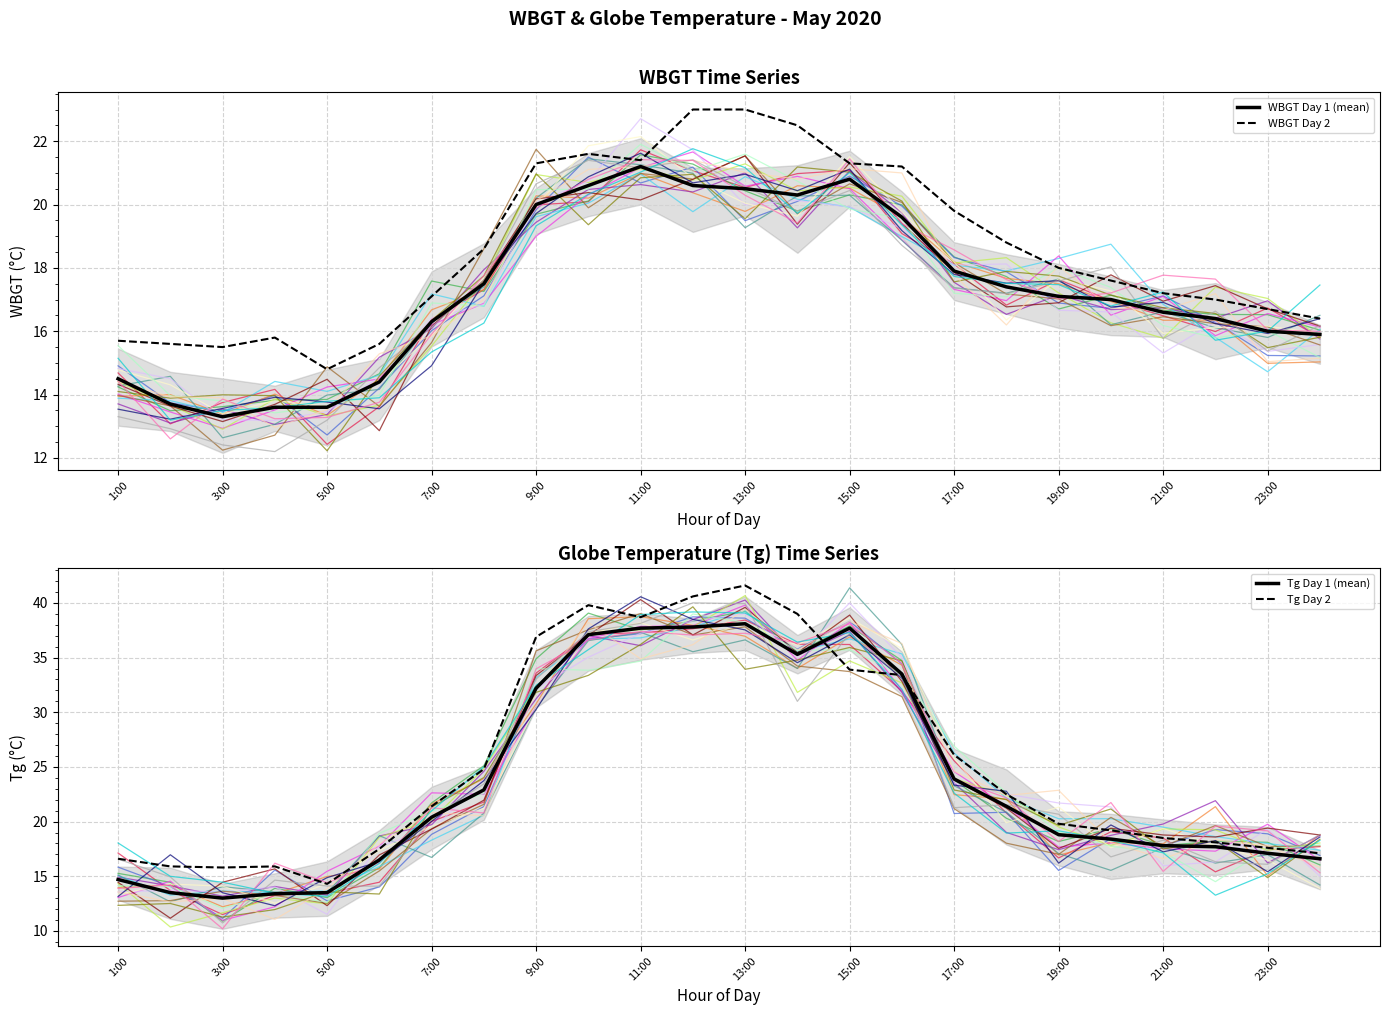

What is the maximum value for WBGT Day 2?

23.0